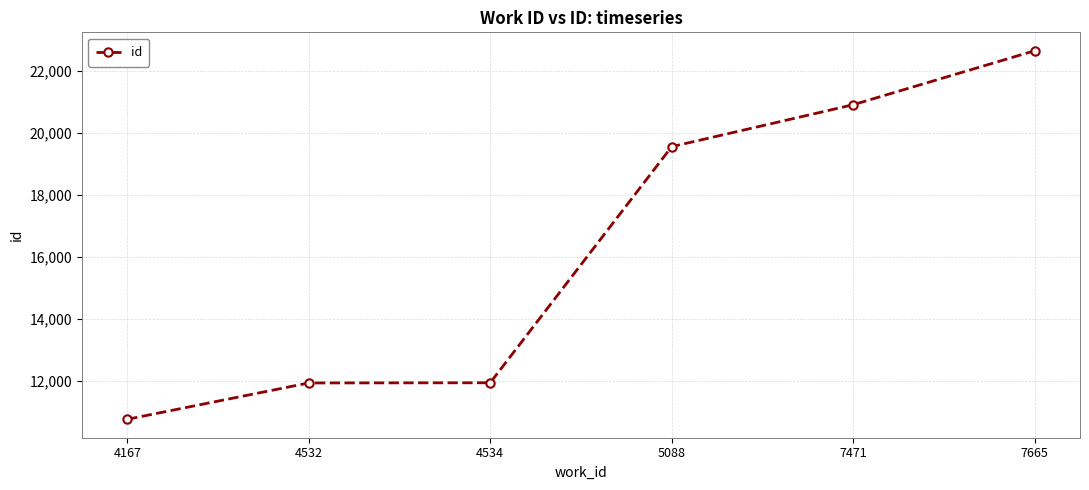

The chart shows a value of 35073 at 7471. True or false?

False